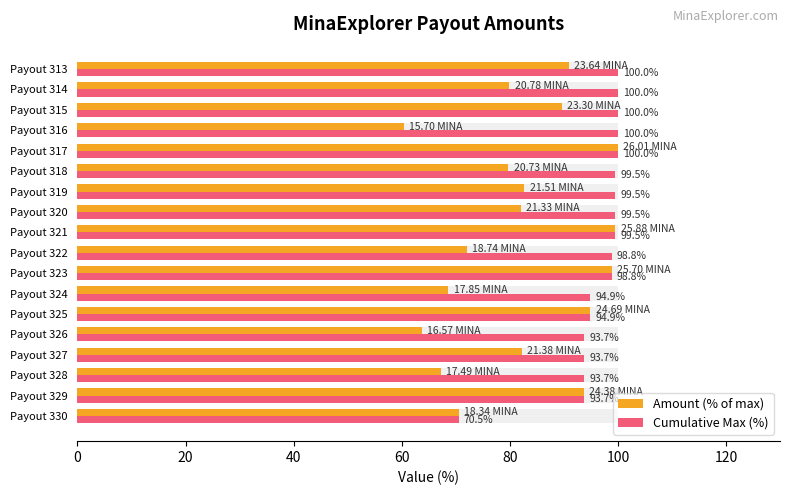

Reading left to right, list all the values displayed in this chart.

Amount (% of max): 70.5	93.7	67.3	82.2	63.7	94.9	68.6	98.8	72.1	99.5	82.0	82.7	79.7	100.0	60.4	89.6	79.9	90.9
Cumulative Max (%): 70.5	93.7	93.7	93.7	93.7	94.9	94.9	98.8	98.8	99.5	99.5	99.5	99.5	100.0	100.0	100.0	100.0	100.0